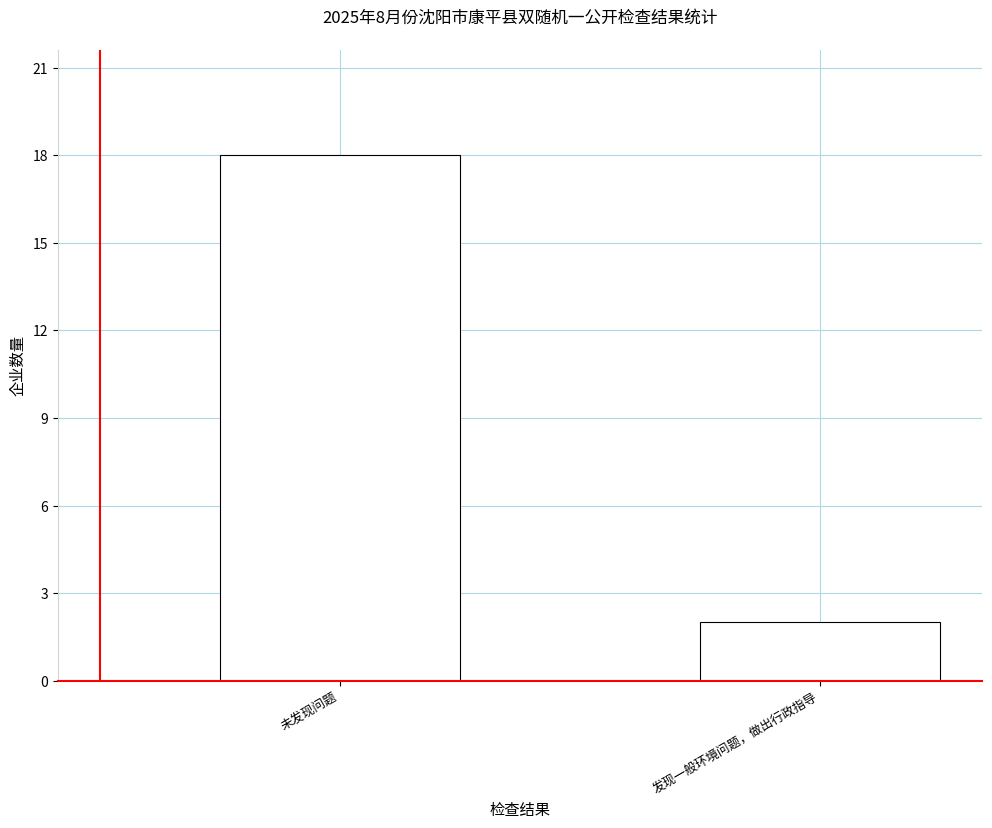

What is the greatest value displayed?

18